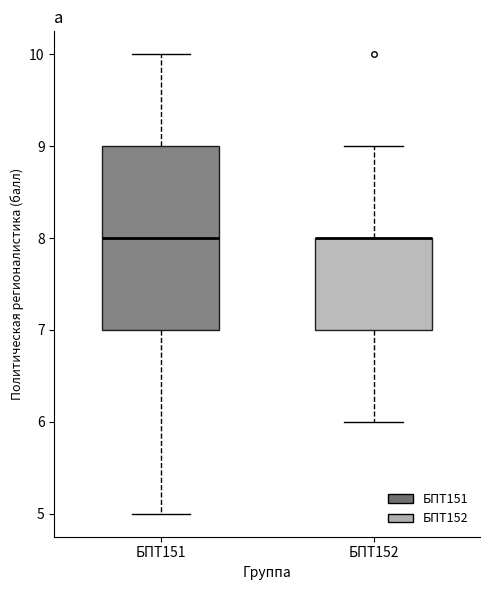

Reading left to right, transcribe this box plot: for each box, give where its median line is, the range the box spans, and where its two whiskers end, as read against the y-axis. The values are not printed on the chart, so give them approximately, as read against the axis.

БПТ151: median 8, box 7 to 9, whiskers 5 to 10
БПТ152: median 8 (drawn on the box's upper edge), box 7 to 8, whiskers 6 to 9